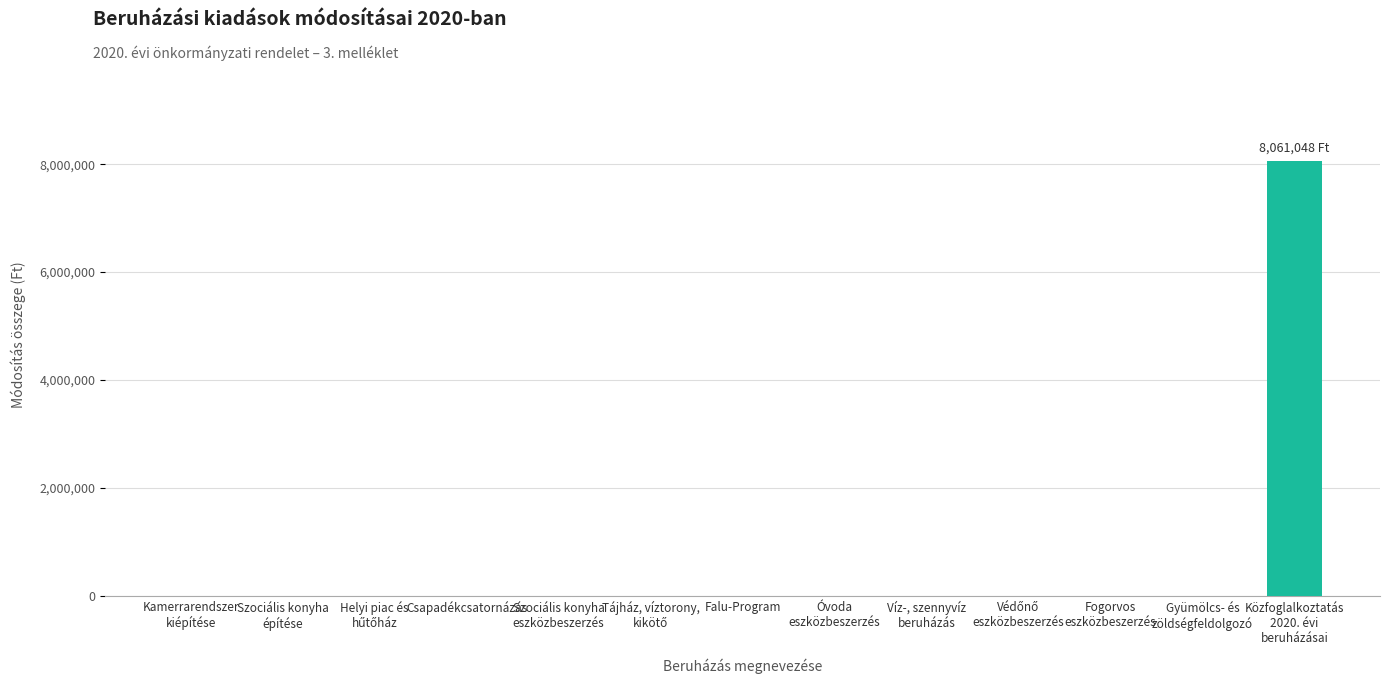

The value at Csapadékcsatornázás is 0. True or false?

True